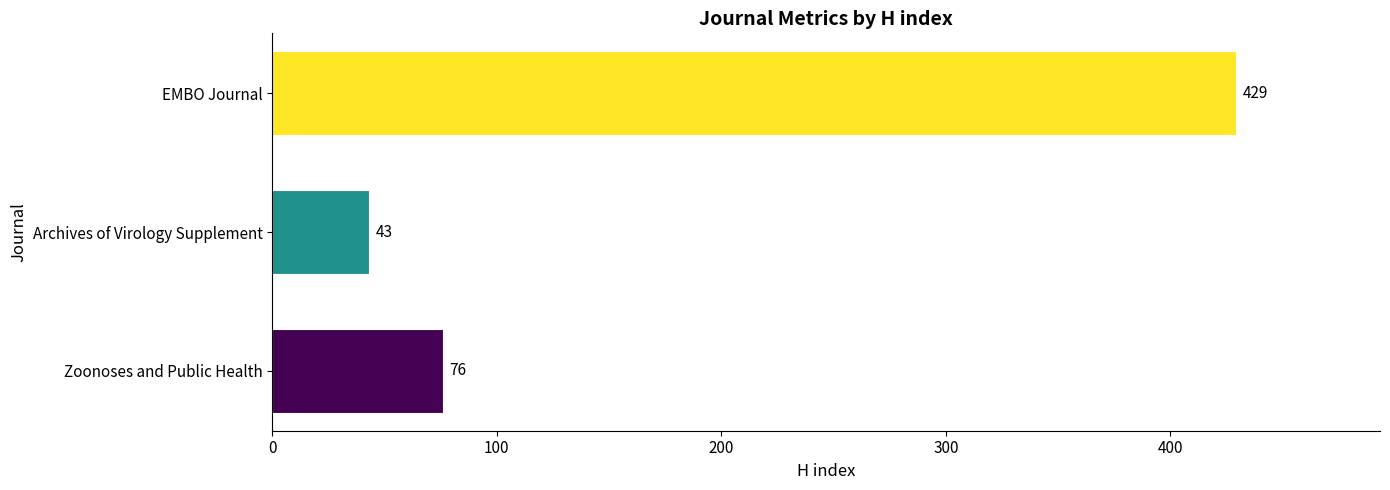

What is the label of the 1st bar from the top?

EMBO Journal